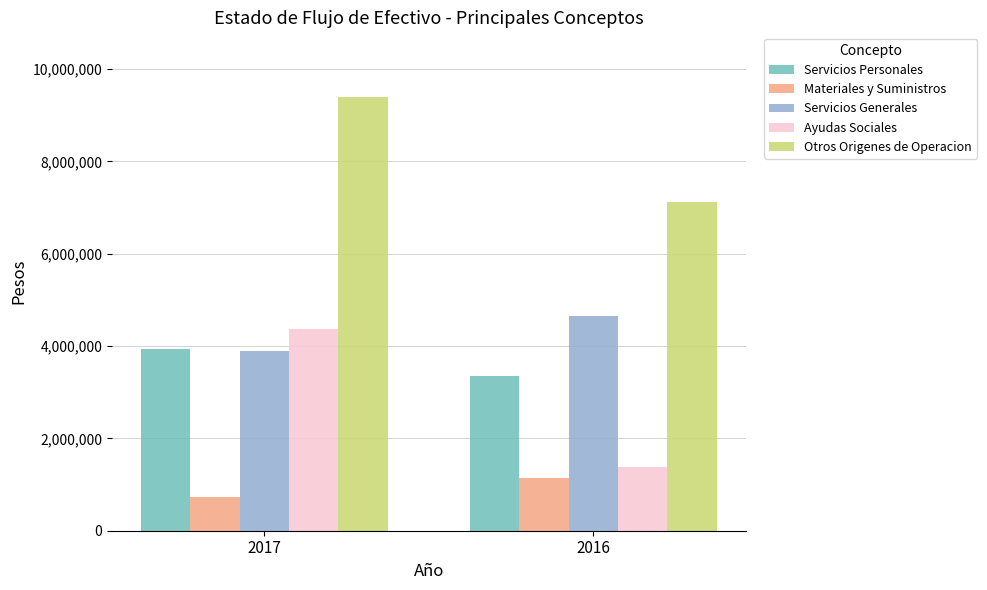

How many data points in Servicios Generales are less than 4654749?

1